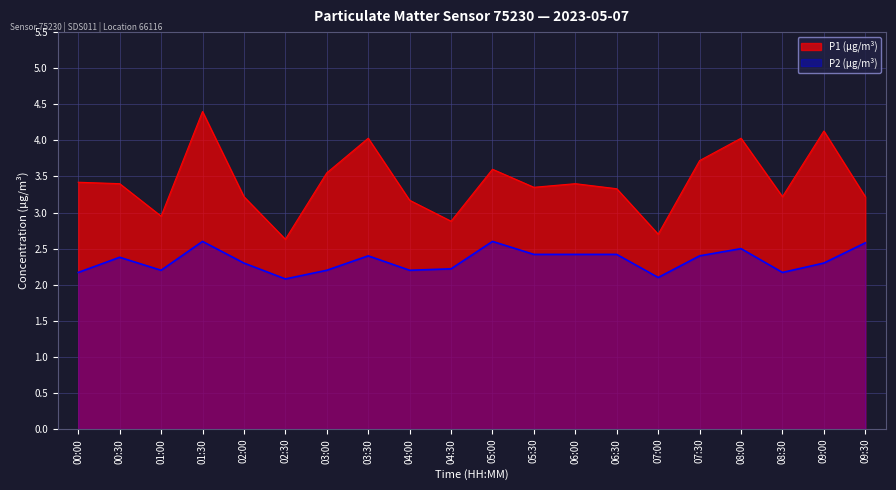

Is it true that P1 equals 4.1 at 09:00?

True